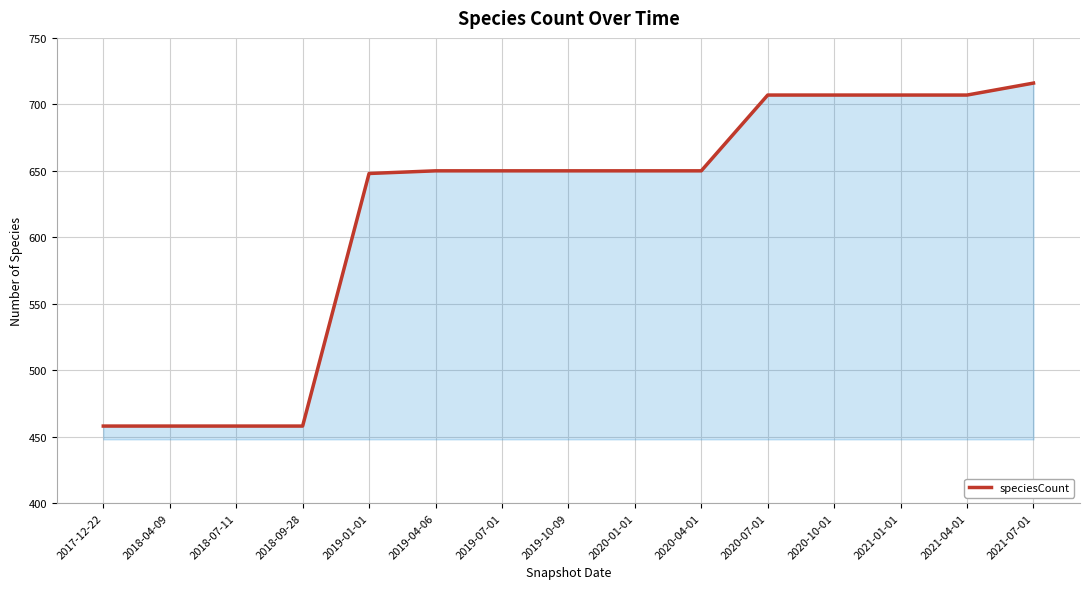

The value at 2019-10-09 is 650. True or false?

True